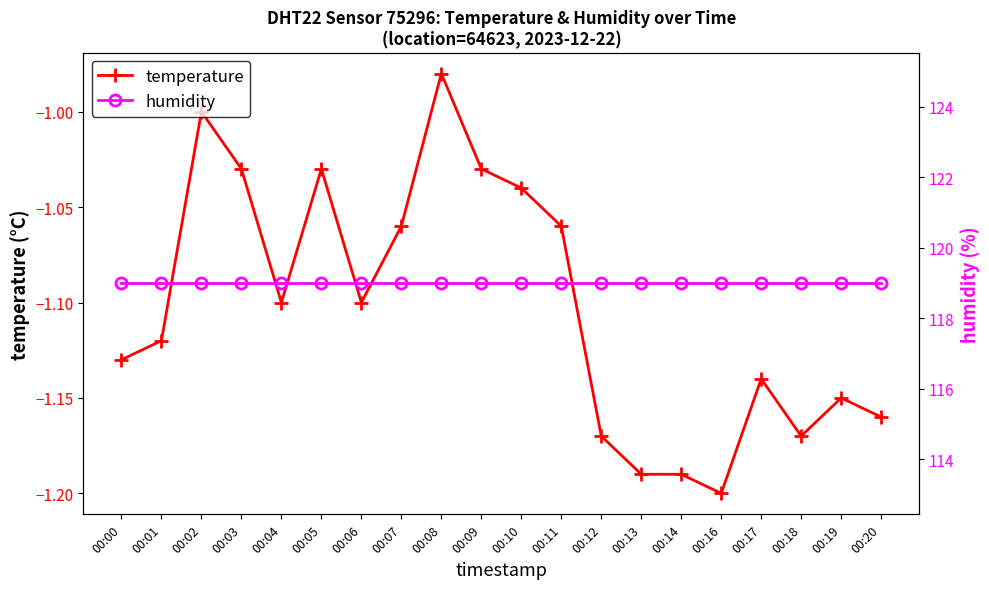

Reading right to left, extract all data points from this chart.

temperature: 00:20=-1.2	00:19=-1.1	00:18=-1.2	00:17=-1.1	00:16=-1.2	00:14=-1.2	00:13=-1.2	00:12=-1.2	00:11=-1.1	00:10=-1.0	00:09=-1.0	00:08=-1.0	00:07=-1.1	00:06=-1.1	00:05=-1.0	00:04=-1.1	00:03=-1.0	00:02=-1.0	00:01=-1.1	00:00=-1.1
humidity: 00:20=119.0	00:19=119.0	00:18=119.0	00:17=119.0	00:16=119.0	00:14=119.0	00:13=119.0	00:12=119.0	00:11=119.0	00:10=119.0	00:09=119.0	00:08=119.0	00:07=119.0	00:06=119.0	00:05=119.0	00:04=119.0	00:03=119.0	00:02=119.0	00:01=119.0	00:00=119.0